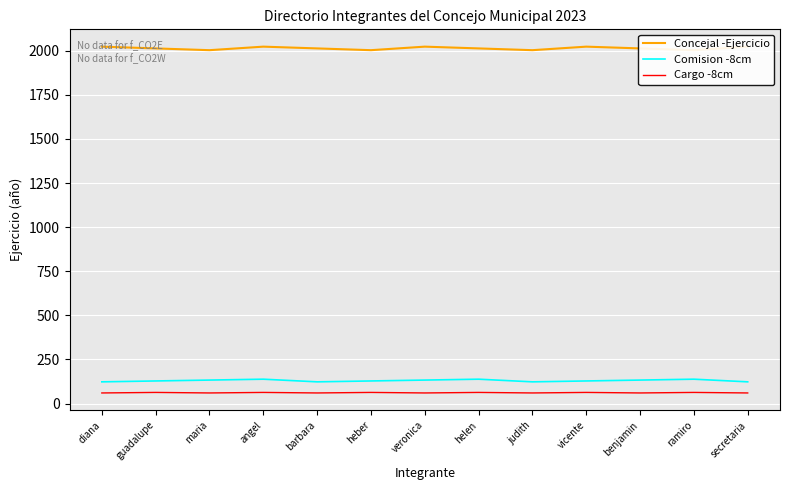

How many interior local valleys does the Comision -8cm series have?

2